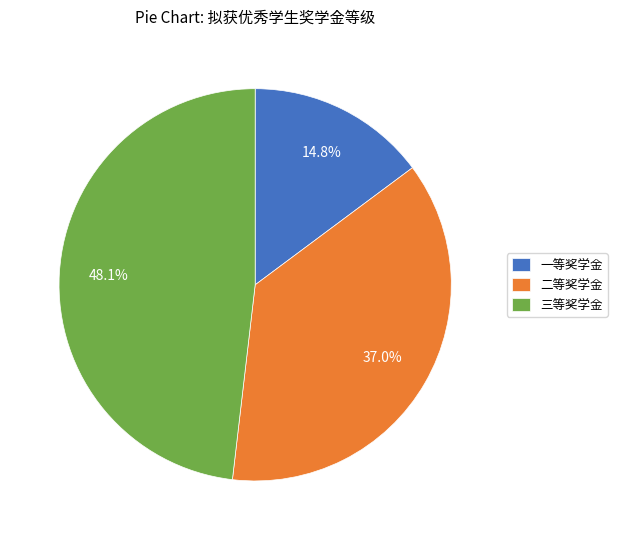

Is it true that 一等奖学金 is 15% of the pie?

True